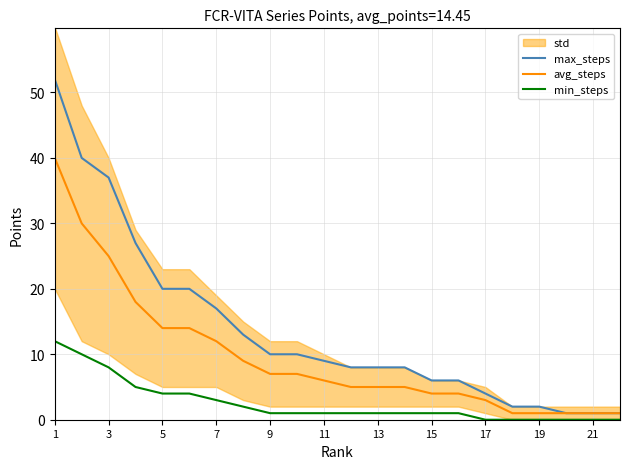

The value of min_steps at 1 is 16. True or false?

False